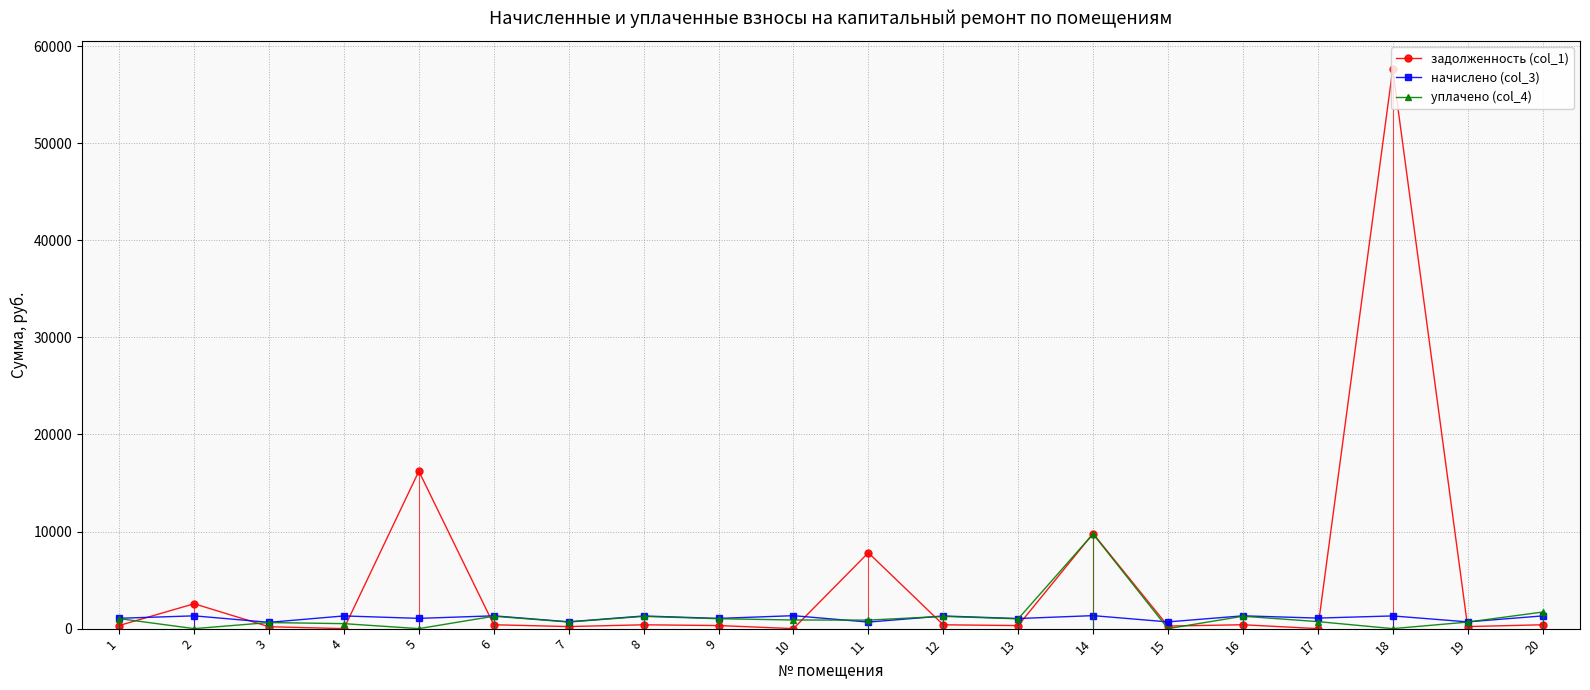

Is it true that начислено (col_3) equals 1316.8 at 2?

True